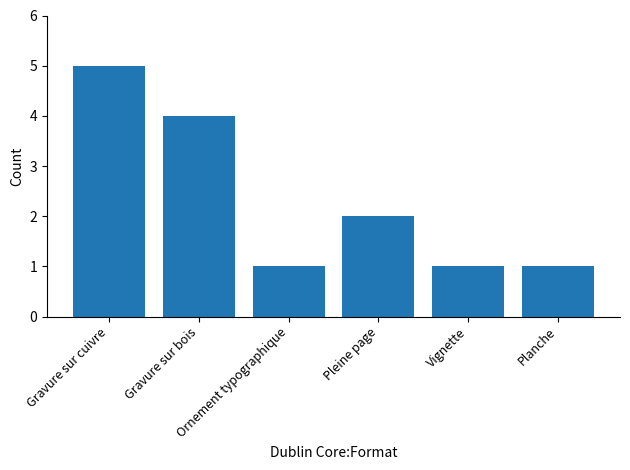

What is the sum of all values?

14